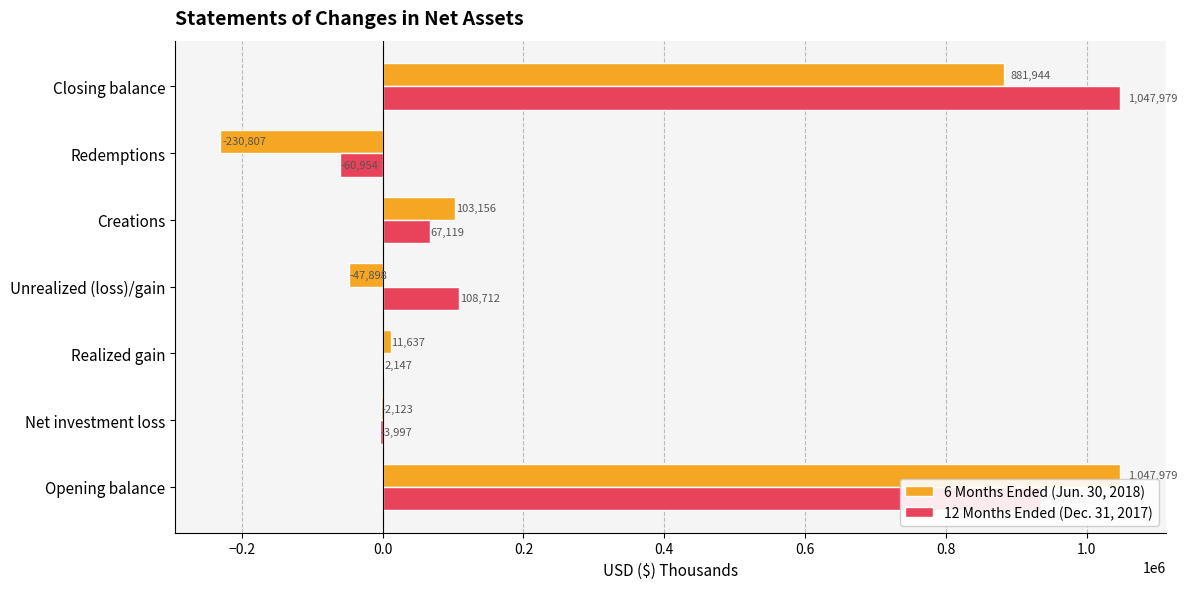

What are all the series names shown in the legend?

6 Months Ended (Jun. 30, 2018), 12 Months Ended (Dec. 31, 2017)